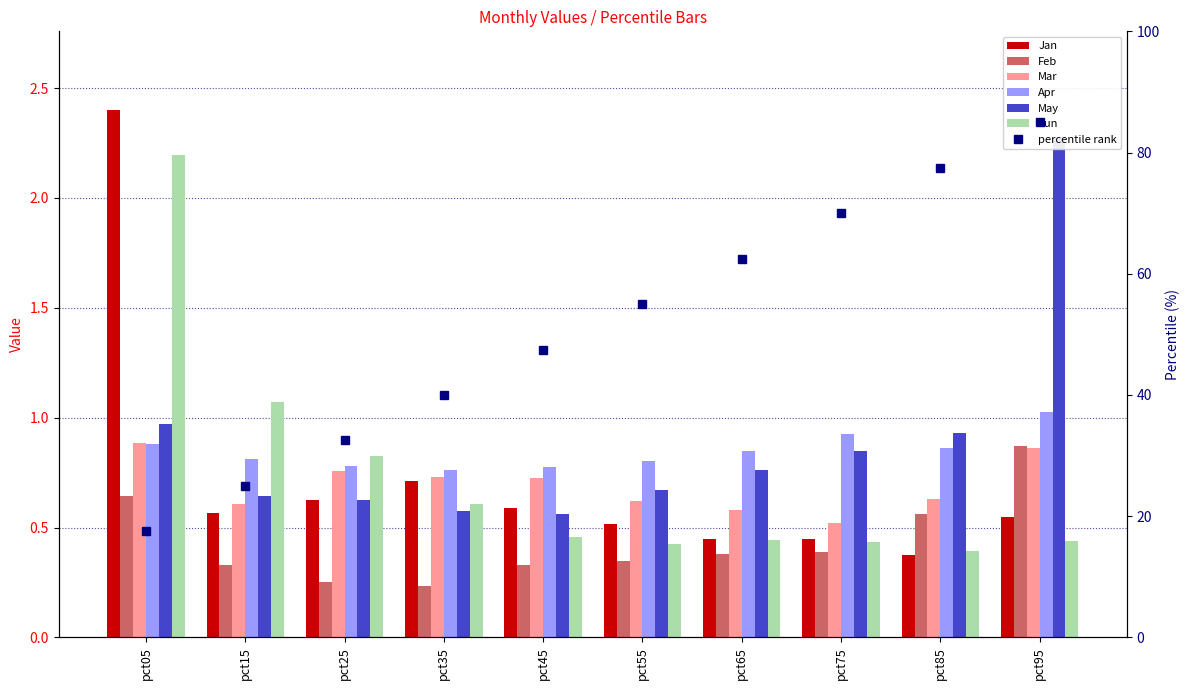

Which series changed the most between pct25 and pct95?

May